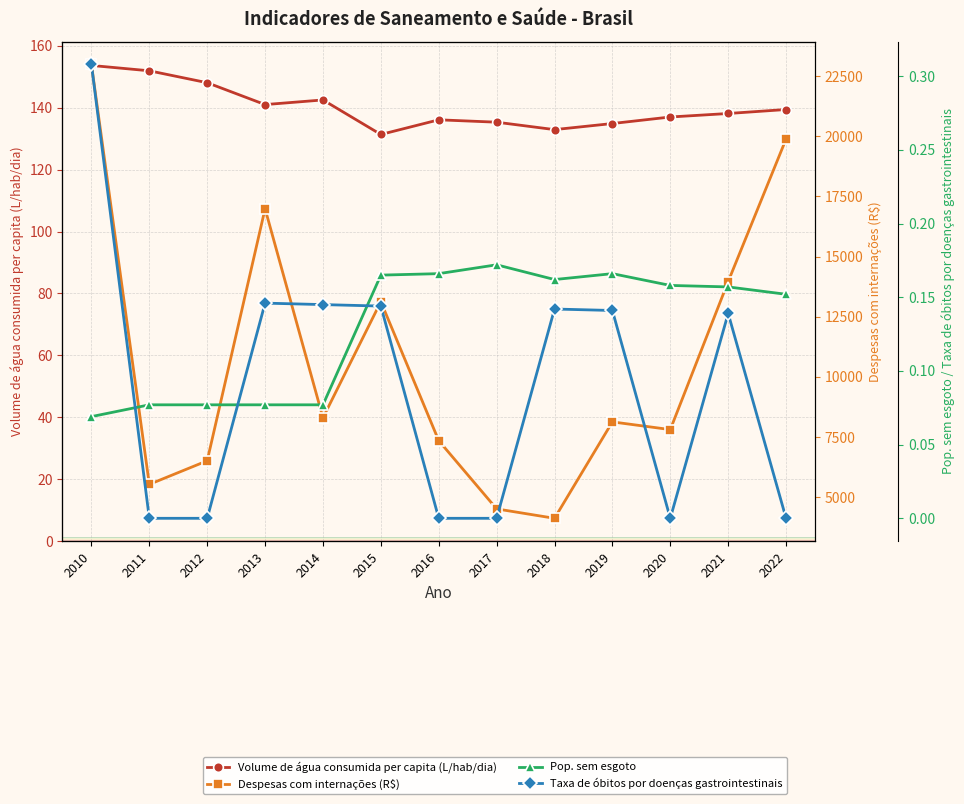

Reading left to right, transcribe all the data shown in this chart.

Volume de água consumida per capita (L/hab/dia): 153.7	152.0	148.1	141.0	142.5	131.4	136.1	135.3	132.9	134.9	137.0	138.2	139.4
Despesas com internações (R$): 22985.9	5540.0	6519.7	16989.4	8304.7	13129.3	7354.4	4520.8	4130.0	8134.7	7814.9	13963.8	19882.5
Pop. sem esgoto: 0.1	0.1	0.1	0.1	0.1	0.2	0.2	0.2	0.2	0.2	0.2	0.2	0.2
Taxa de óbitos por doenças gastrointestinais: 0.3	0.0	0.0	0.1	0.1	0.1	0.0	0.0	0.1	0.1	0.0	0.1	0.0